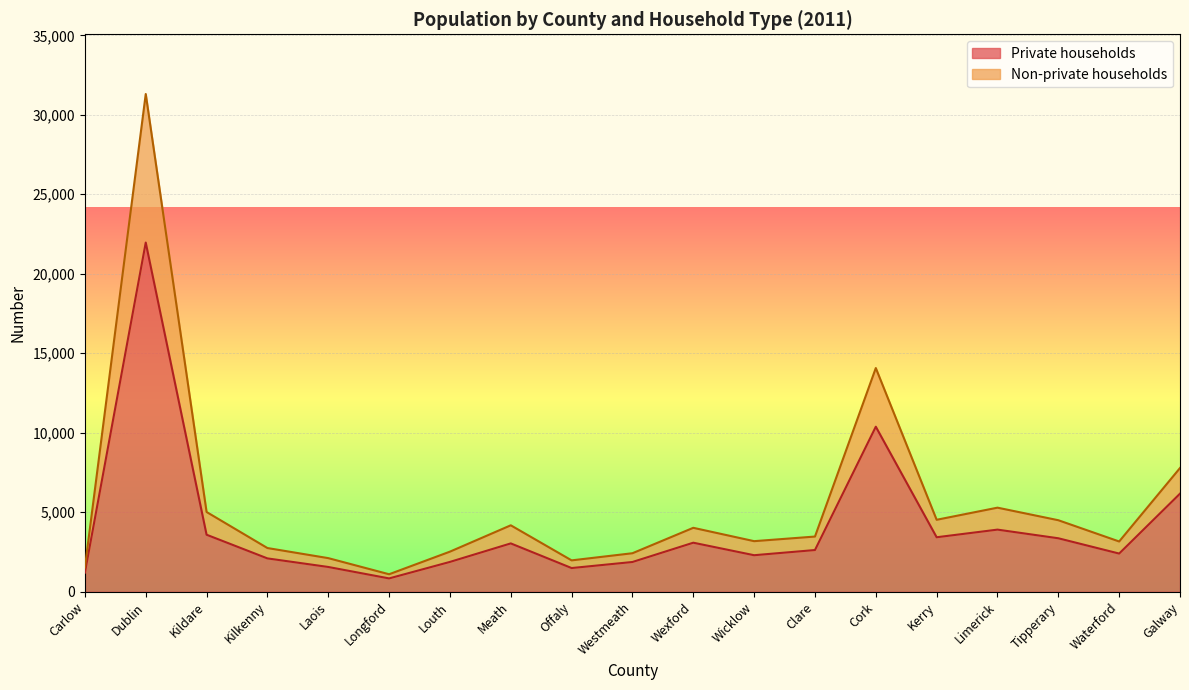

How many data points does each series have?

19